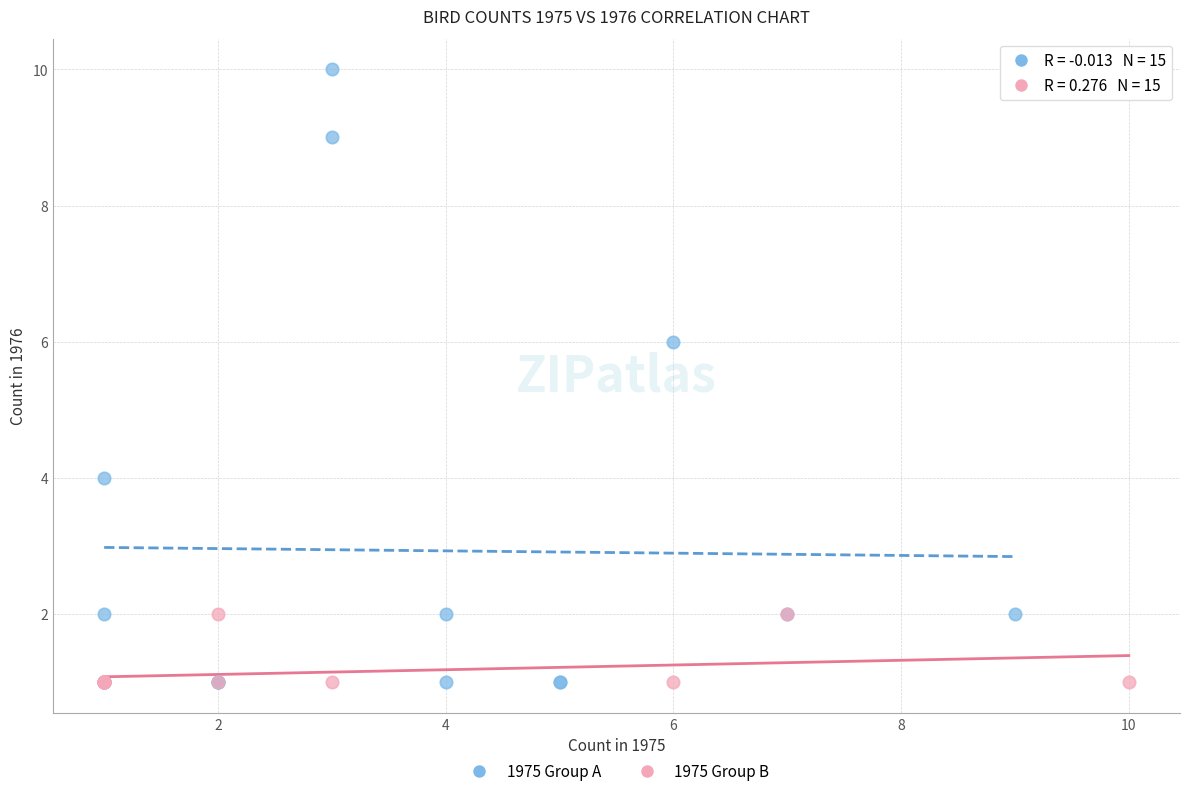

Which series has the widest spread of Y values?

1975 Group A